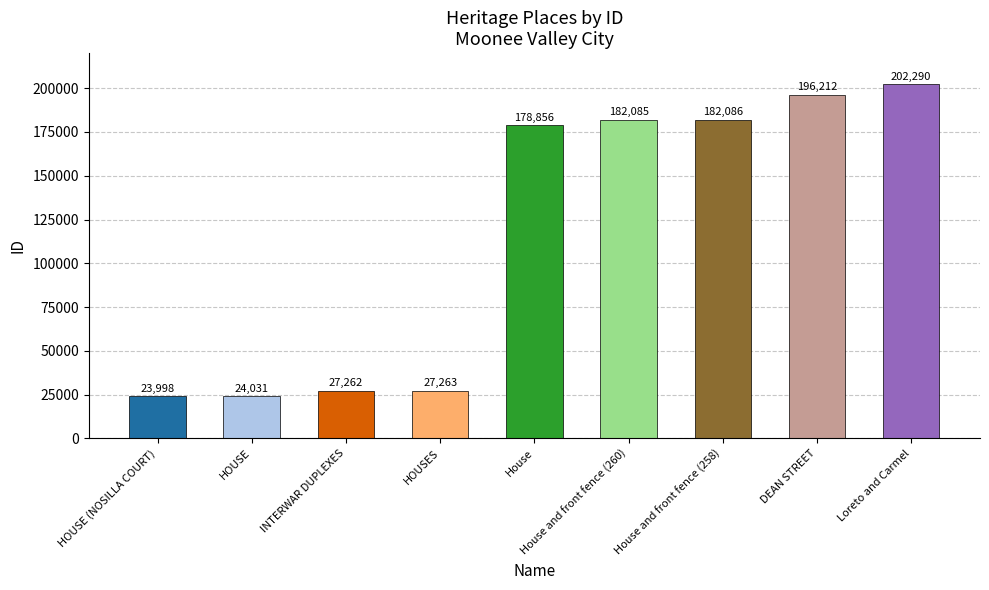

Which category has the highest value across all series?

Loreto and Carmel